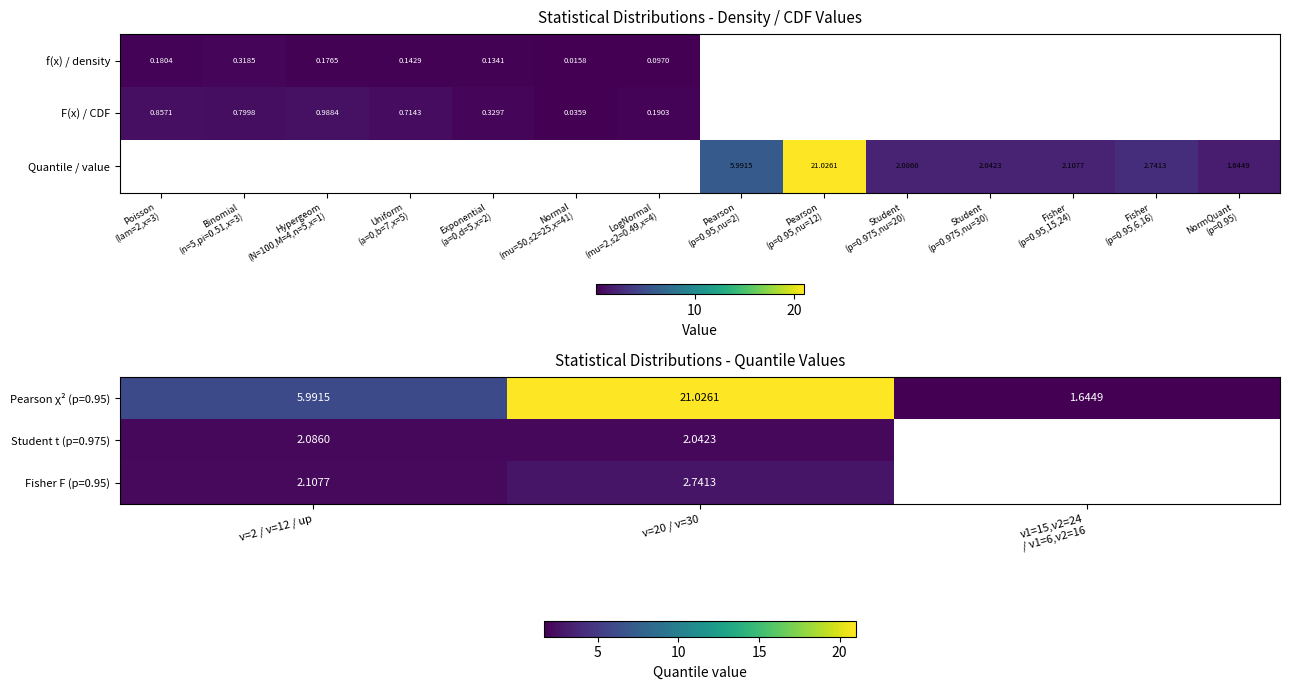

Is the value of Student t (p=0.975) at ν=20 / ν=30 greater than the value of Pearson χ² (p=0.95) at ν=20 / ν=30?

No